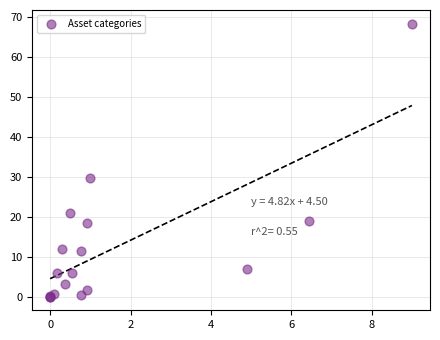

What Y value in the scatter plot is closest to 34?

29.6